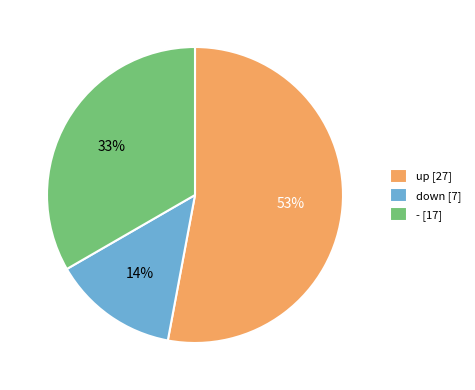

Which has a higher value, - or down?

-